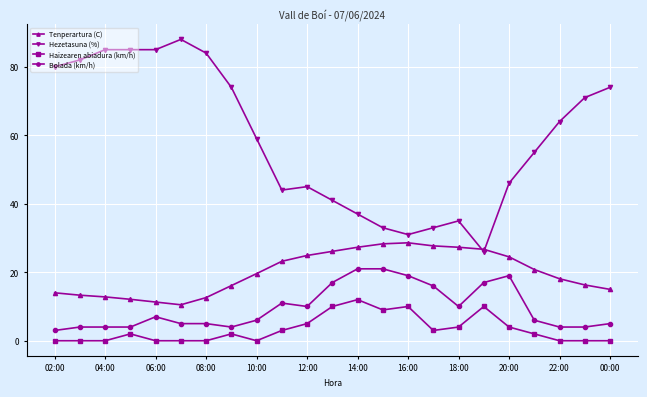

True or false: Bolada (km/h) has more than 1 points higher than both neighbors.

True